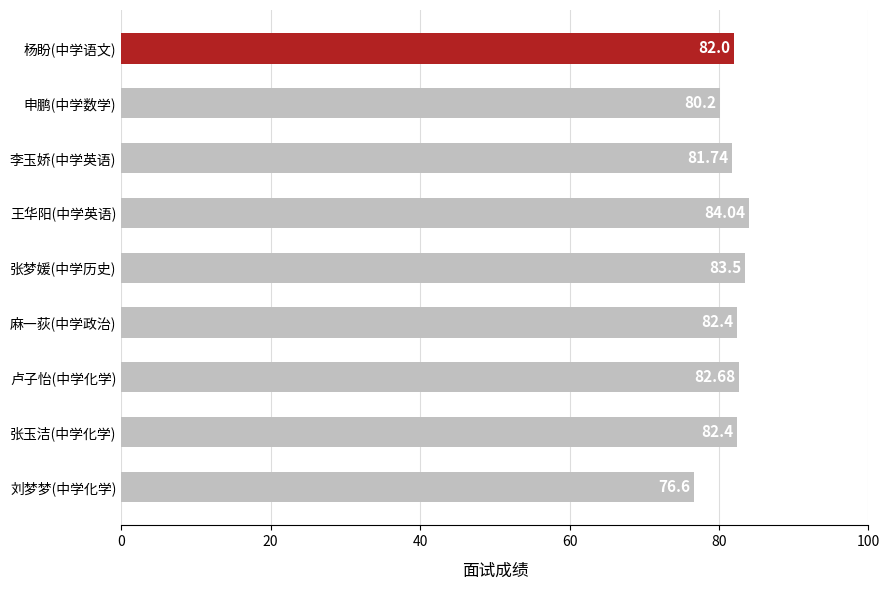

Which label corresponds to the smallest value in the chart?

刘梦梦(中学化学)